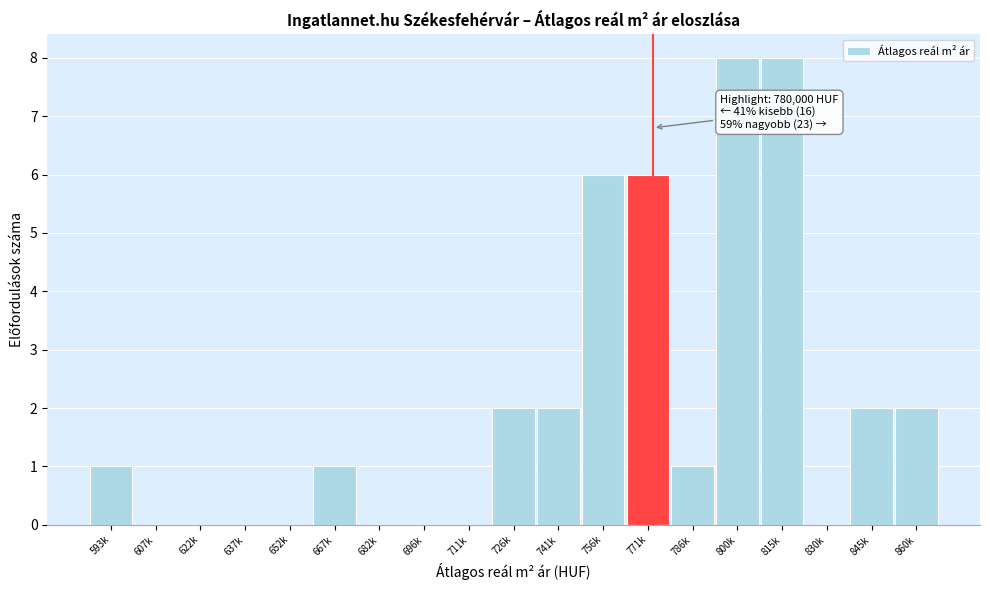

Reading right to left, list all the values displayed in this chart.

860k=2	845k=2	830k=0	815k=8	800k=8	786k=1	771k=6	756k=6	741k=2	726k=2	711k=0	696k=0	682k=0	667k=1	652k=0	637k=0	622k=0	607k=0	593k=1